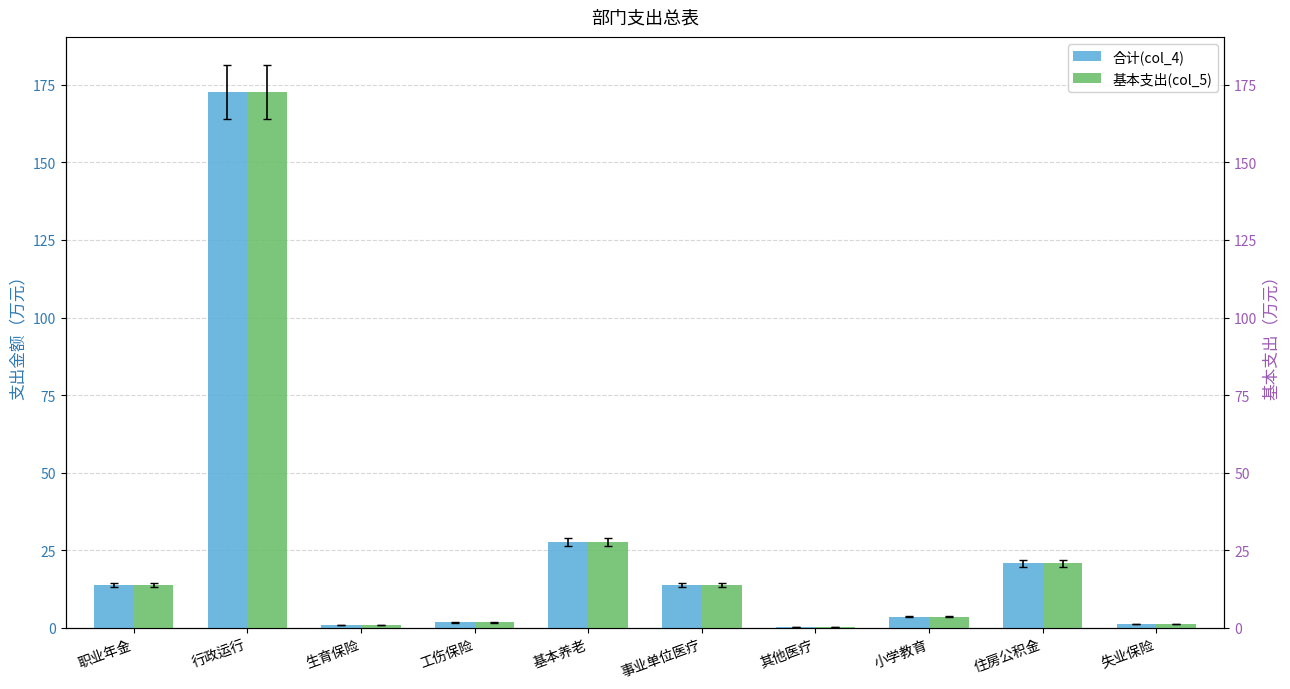

What is the lowest value of the 基本支出(col_5) series?

0.2